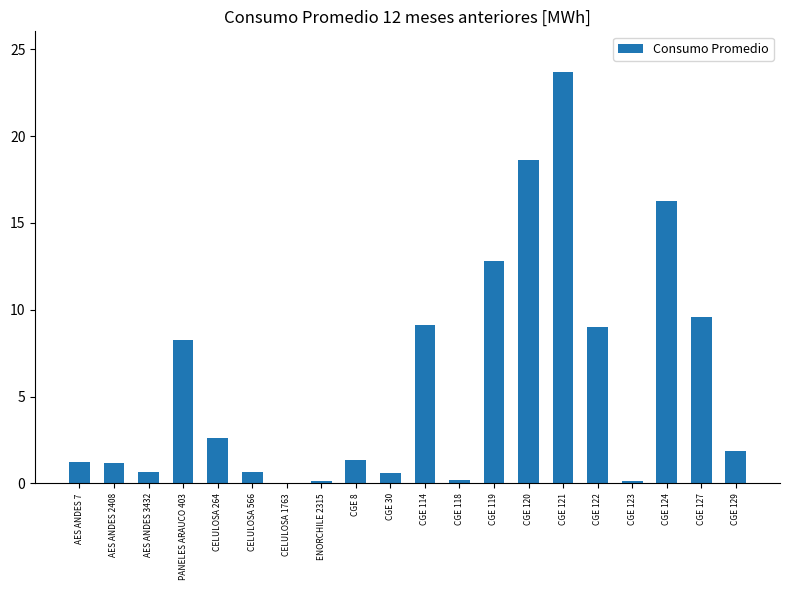

Are the bars horizontal?

No